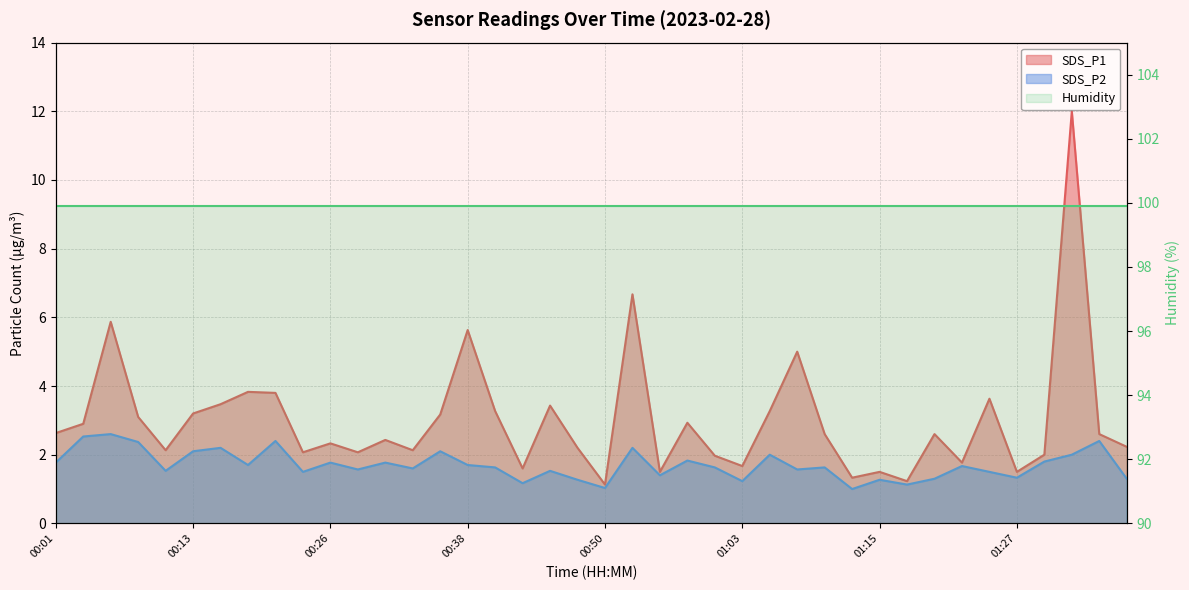

List the labels in order of SDS_P2 value, largest first.

00:06, 00:04, 00:21, 01:35, 00:08, 00:16, 00:53, 00:13, 00:36, 01:05, 01:32, 00:58, 01:30, 00:01, 00:26, 00:31, 00:18, 00:38, 01:22, 00:41, 01:00, 01:10, 00:33, 00:28, 01:08, 00:11, 00:46, 00:23, 01:25, 00:55, 01:27, 01:20, 01:37, 00:48, 01:15, 01:03, 00:43, 01:18, 00:50, 01:13